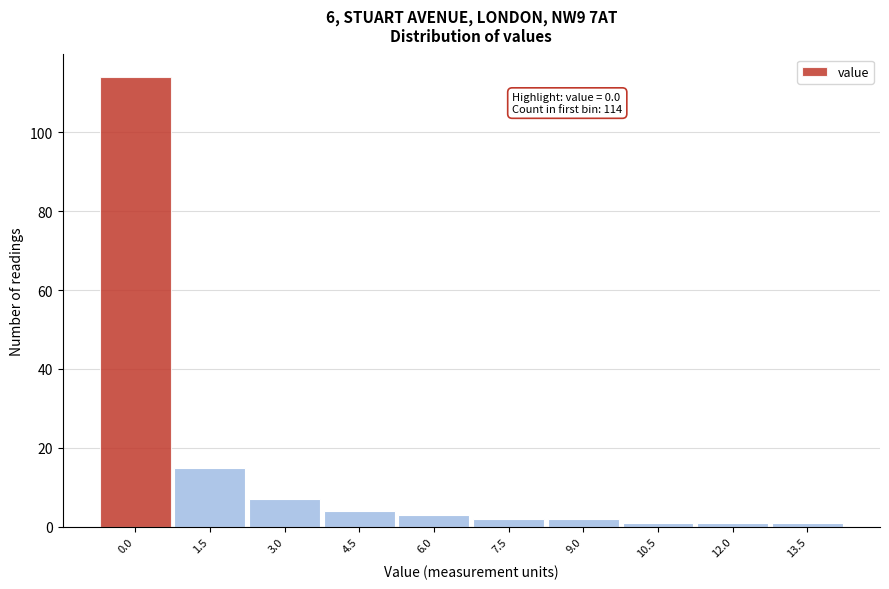

Reading left to right, extract all data points from this chart.

114	15	7	4	3	2	2	1	1	1